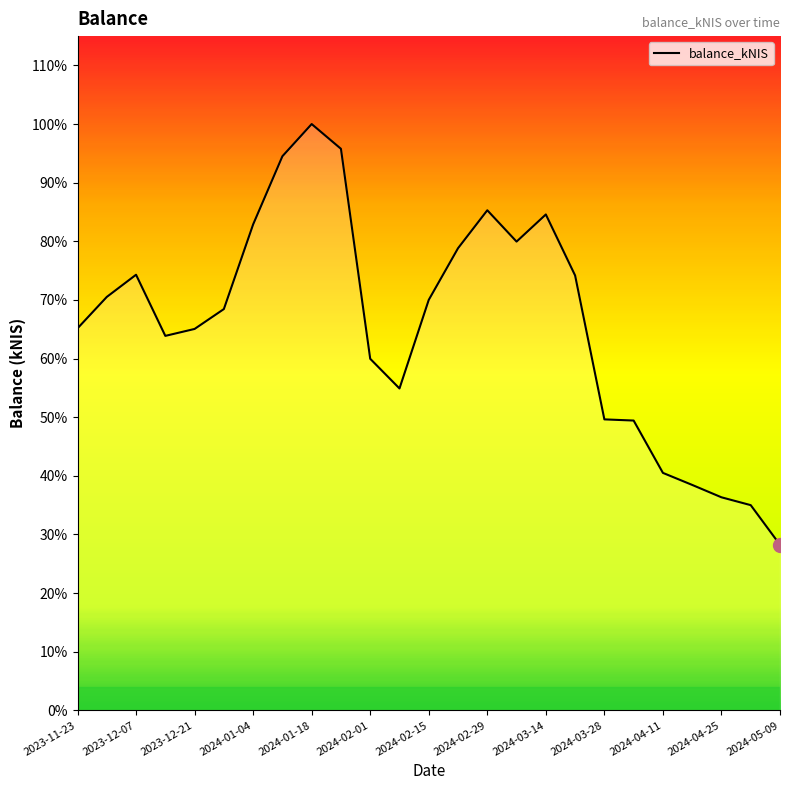

What is the value of the 16th point from the left?

7870.7